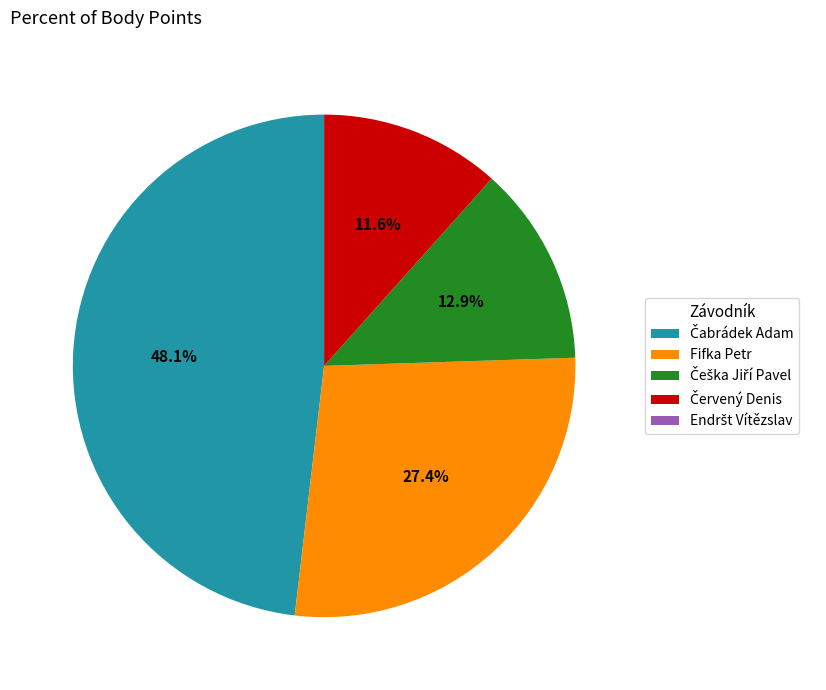

Is there a majority slice in this chart?

No